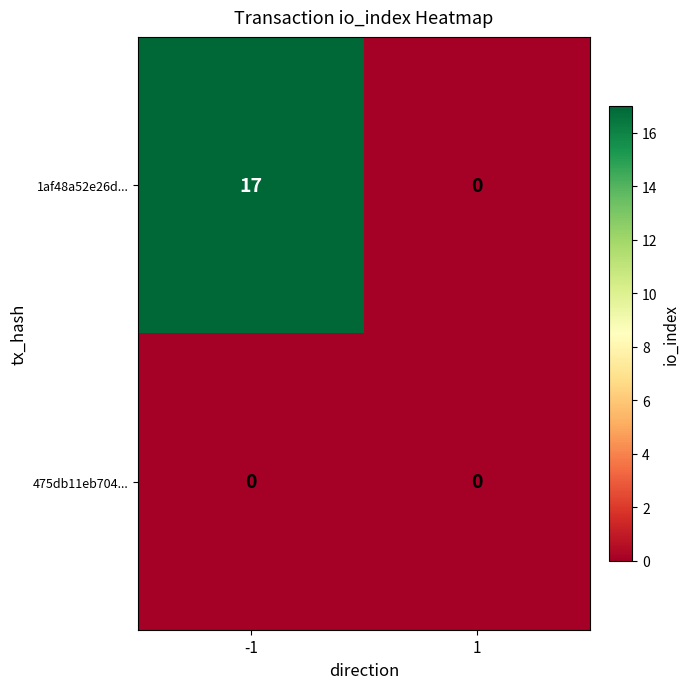

Reading left to right, extract all data points from this chart.

1af48a52e26d...: 17	0
475db11eb704...: 0	0